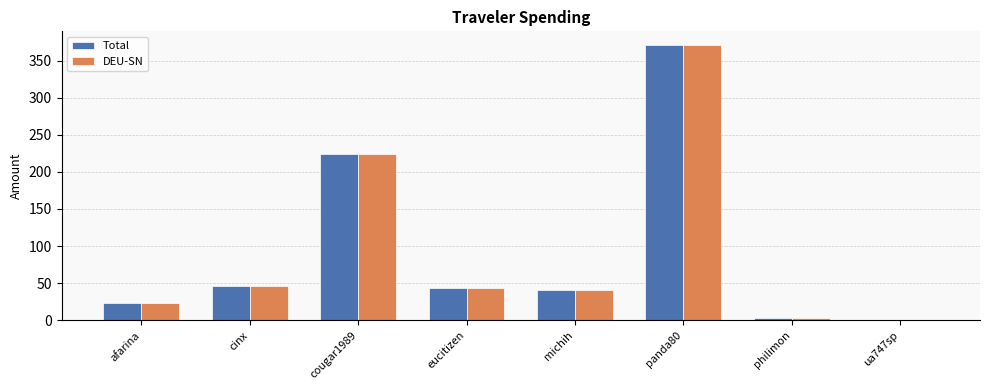

Which category has the highest value in the Total series?

panda80